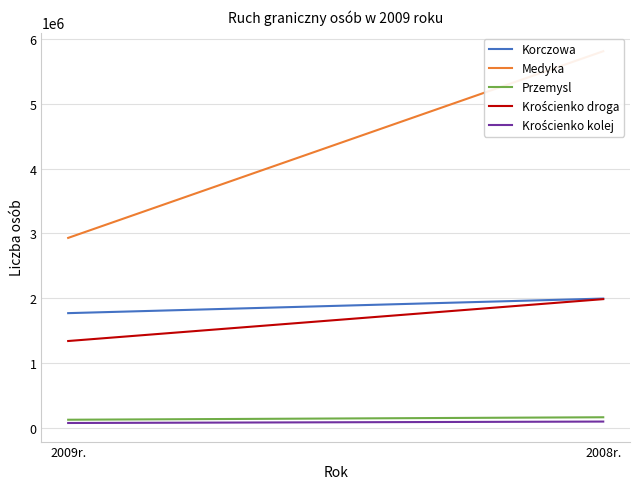

How many lines are shown in the chart?

5